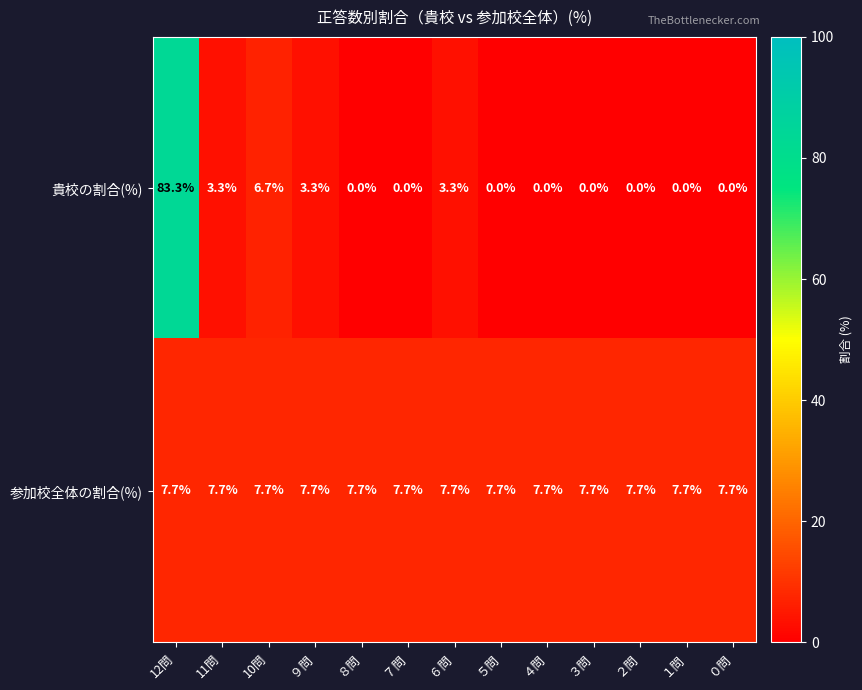

At 10問, list the series in order from largest to smallest.

参加校全体の割合(%), 貴校の割合(%)